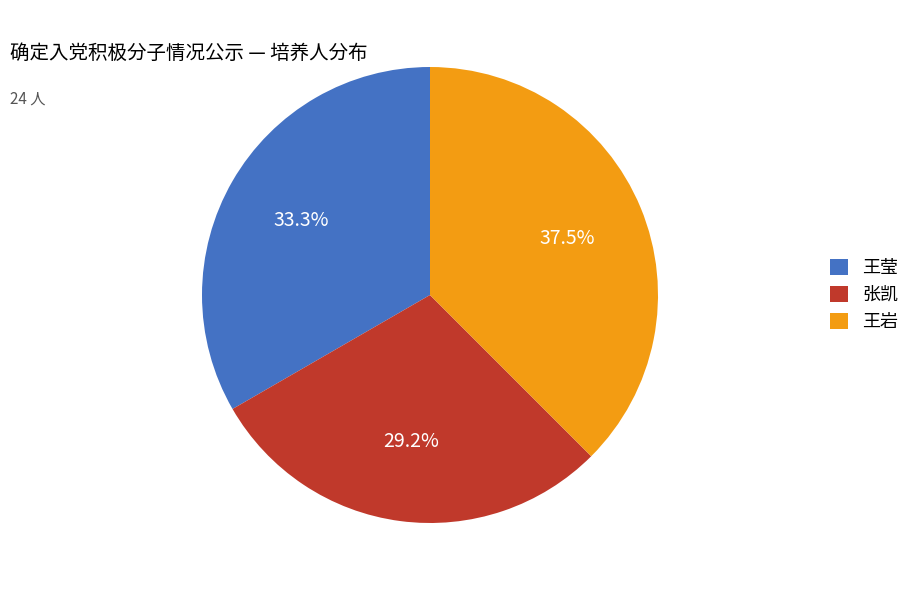

Between 张凯 and 王莹, which is larger?

王莹